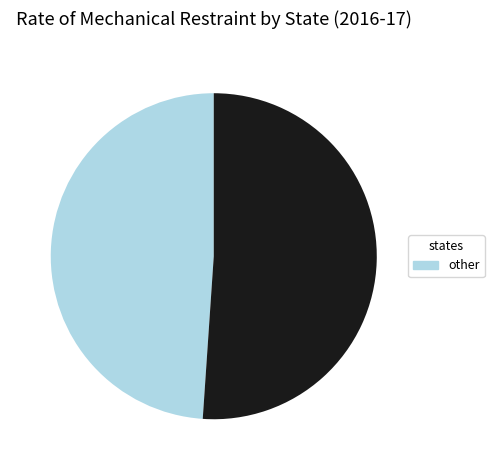

Is there any slice that represents more than half of the pie?

Yes